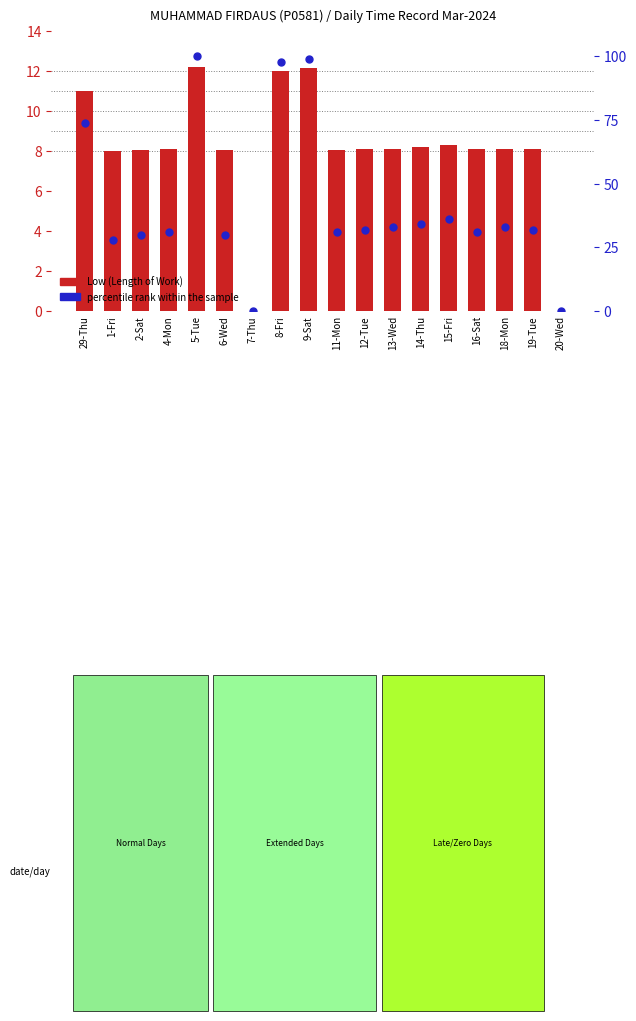

At which category is the sum across all series the highest?

5-Tue